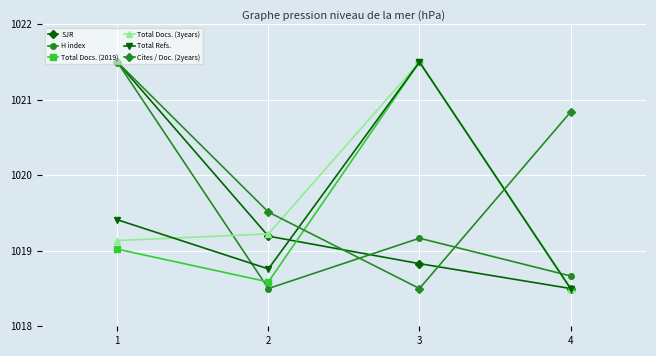

What is the approximate value of Total Refs. at 1?

1019.4